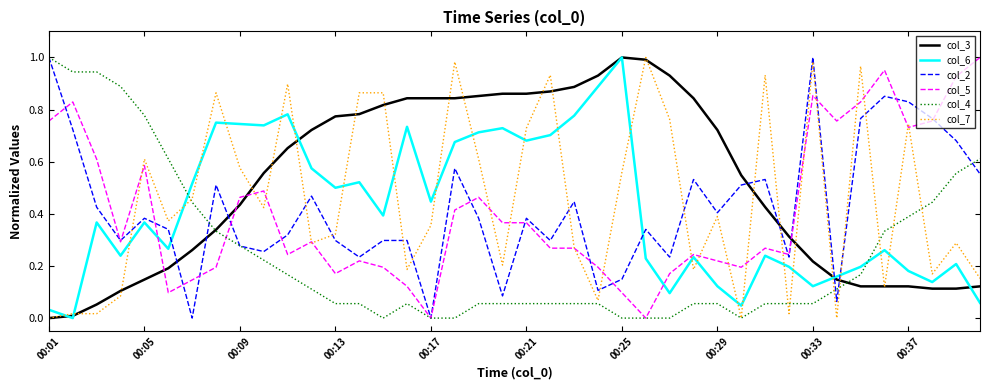

How many distinct data groups are displayed?

6